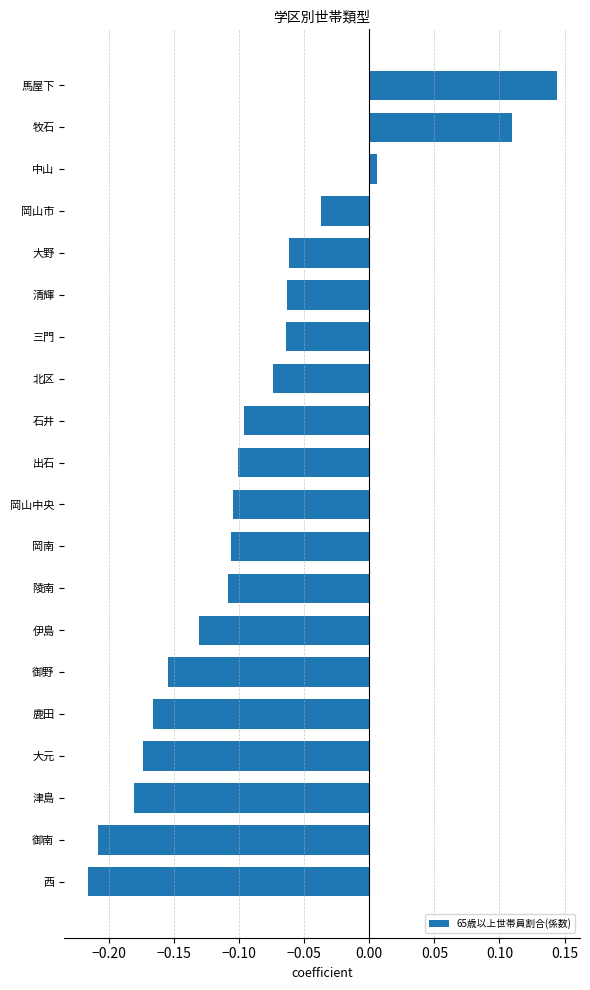

Between 御南 and 西, which is larger?

御南